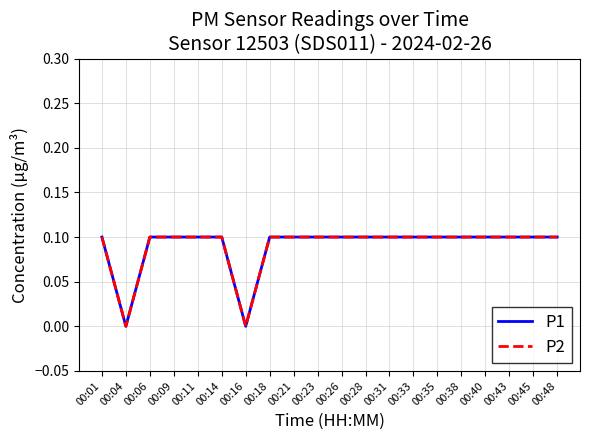

Which category has the highest value in the P2 series?

00:01